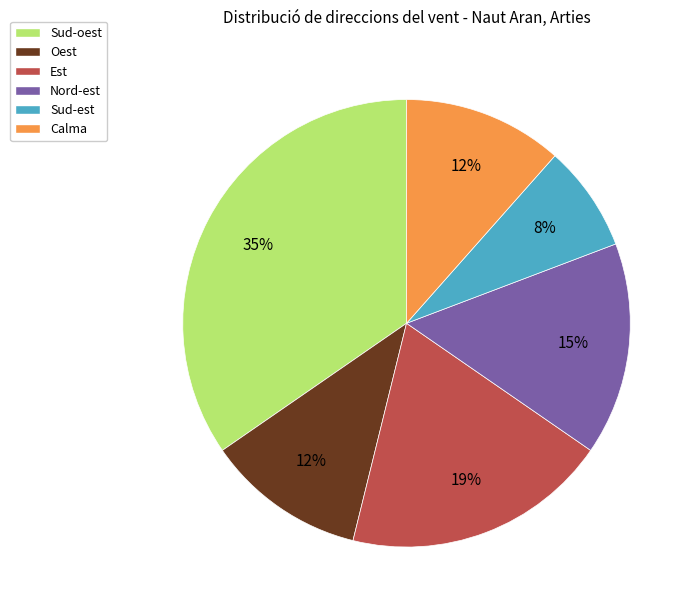

Is it true that Est is 30% of the pie?

False